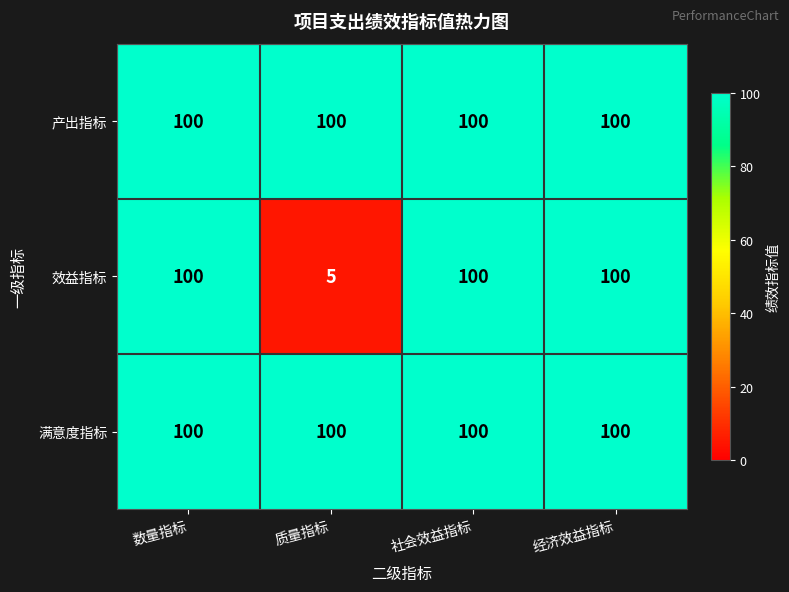

What is the minimum value for 效益指标?

5